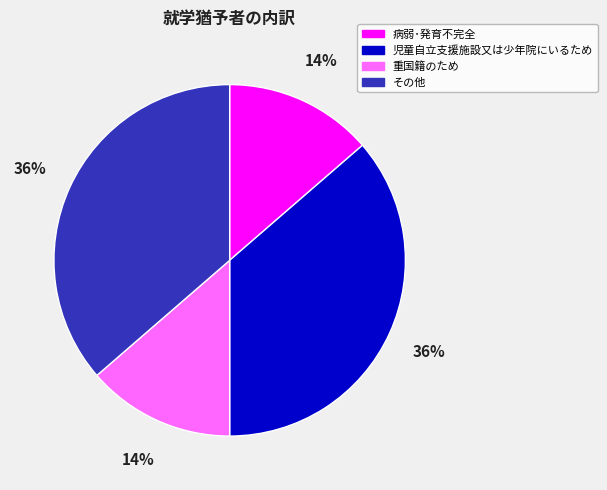

Is it true that 児童自立支援施設又は少年院にいるため is 36% of the pie?

True